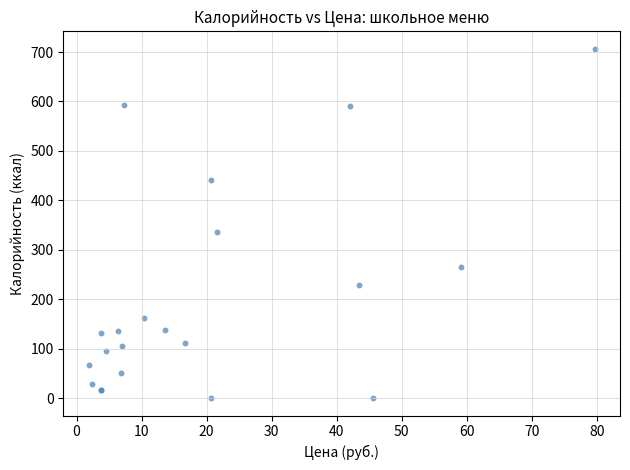

What Y value in the scatter plot is closest to 353?

335.0